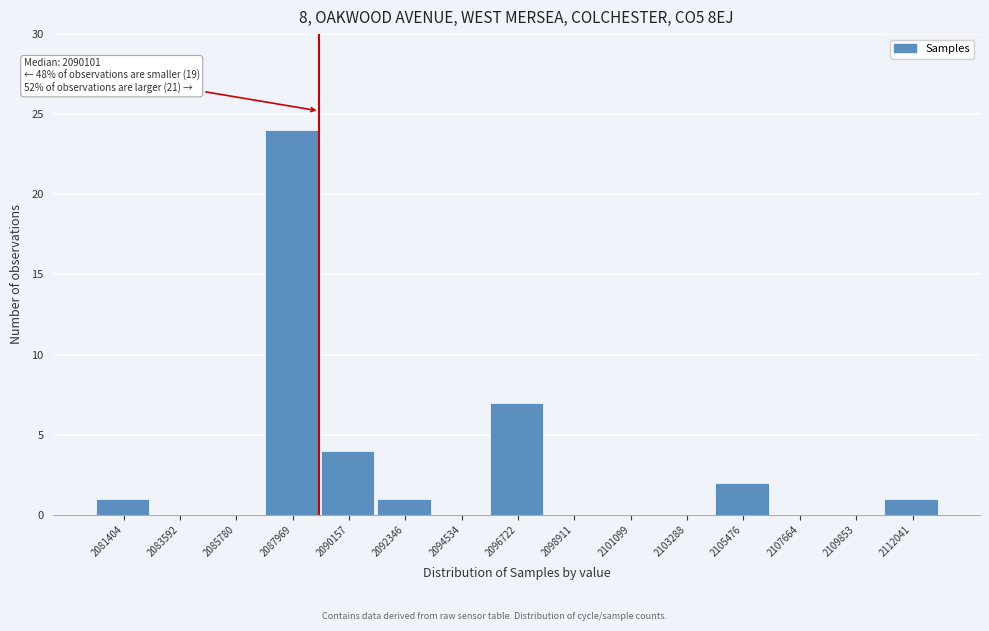

Reading right to left, transcribe all the data shown in this chart.

2112041=1	2109853=0	2107664=0	2105476=2	2103288=0	2101099=0	2098911=0	2096722=7	2094534=0	2092346=1	2090157=4	2087969=24	2085780=0	2083592=0	2081404=1